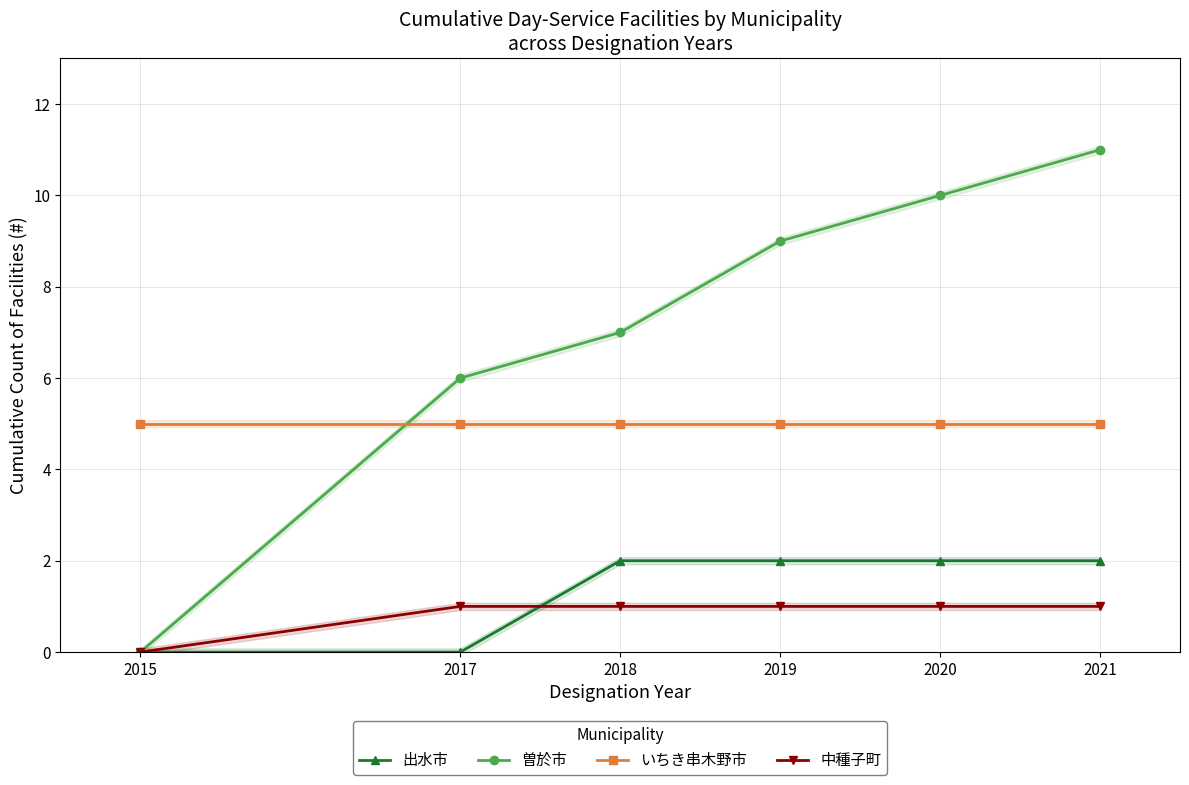

Which has a higher value, 2021 or 2017?

2021